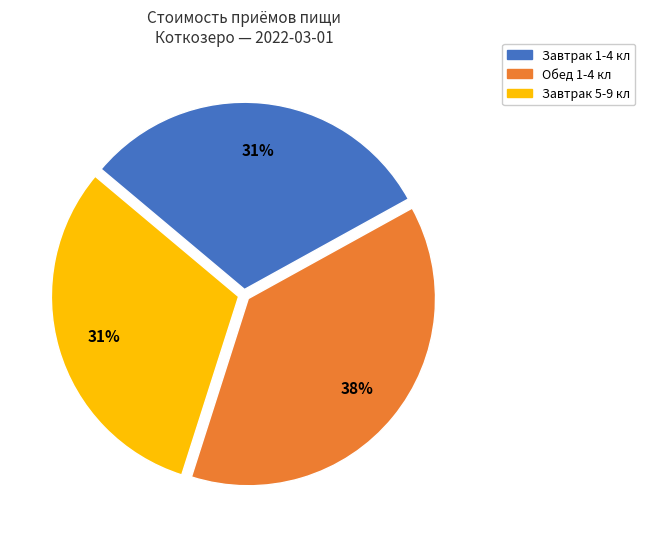

To the nearest percent, what is the average slice percentage?

33%